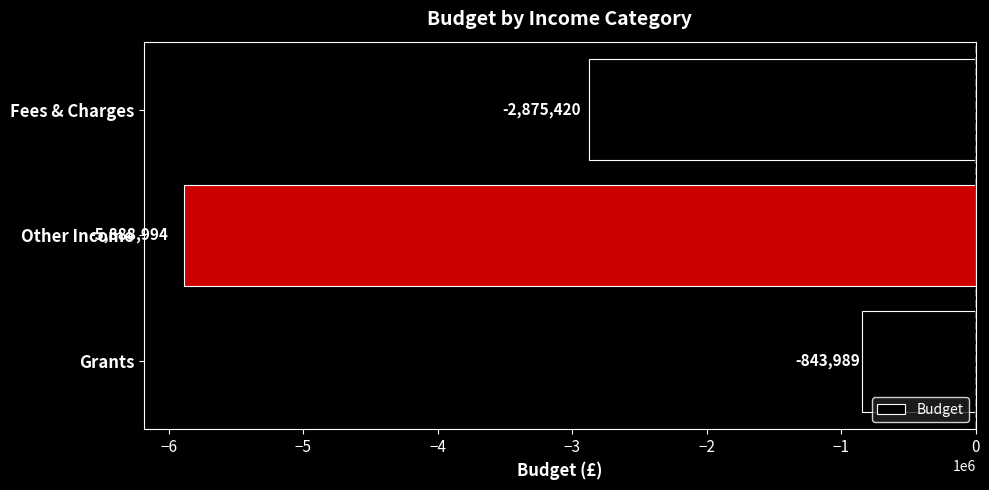

Reading top to bottom, transcribe all the data shown in this chart.

Fees & Charges=-2875420	Other Income=-5888994	Grants=-843989